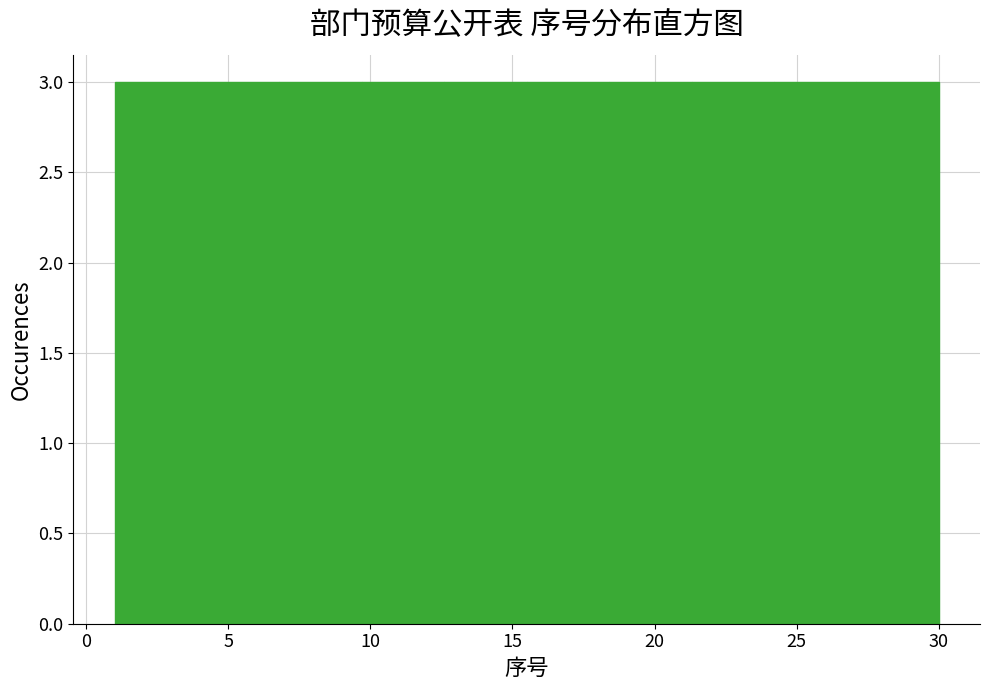

Reading left to right, transcribe this chart: for each bar, give the range it covers on the x-axis and its height. Neither the bar edges nor the heights are printed on the chart, so give them approximately, as read against the axes.

1.0 to 3.9: 3
3.9 to 6.8: 3
6.8 to 9.7: 3
9.7 to 12.6: 3
12.6 to 15.5: 3
15.5 to 18.4: 3
18.4 to 21.3: 3
21.3 to 24.2: 3
24.2 to 27.1: 3
27.1 to 30.0: 3